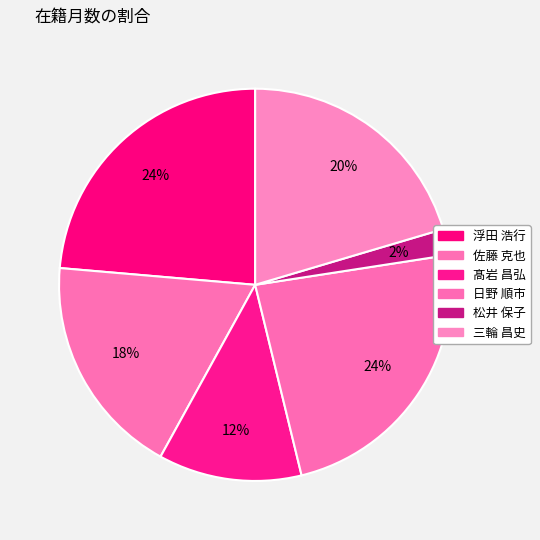

Is it true that 佐藤 克也 is 18% of the pie?

True